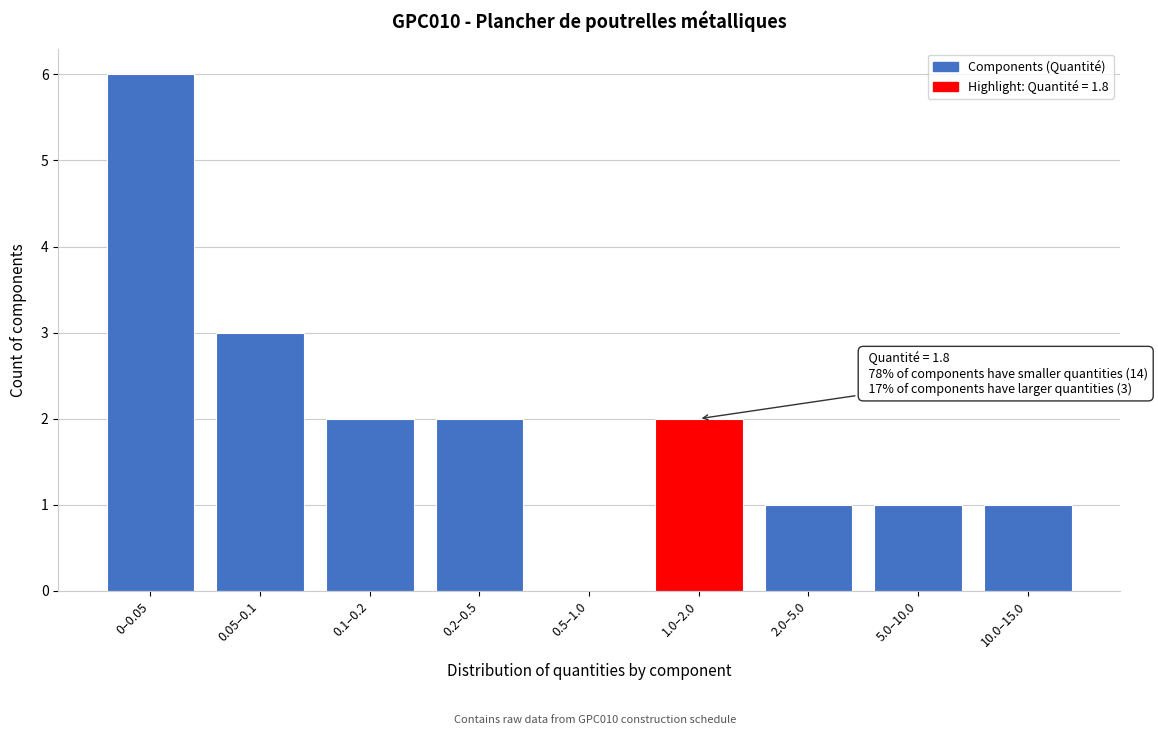

Reading left to right, what are all the values shown in this chart?

0–0.05=6	0.05–0.1=3	0.1–0.2=2	0.2–0.5=2	0.5–1.0=0	1.0–2.0=2	2.0–5.0=1	5.0–10.0=1	10.0–15.0=1